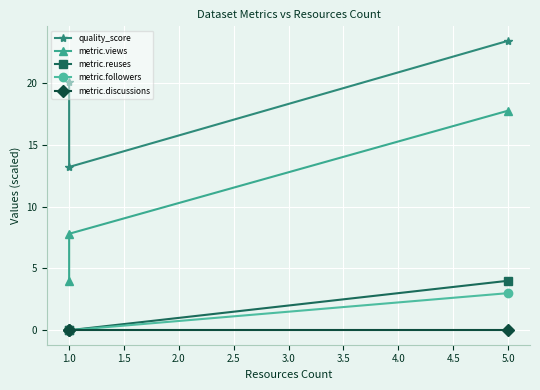

Is the value of metric.discussions at 1.0 greater than the value of metric.views at 1.0?

No